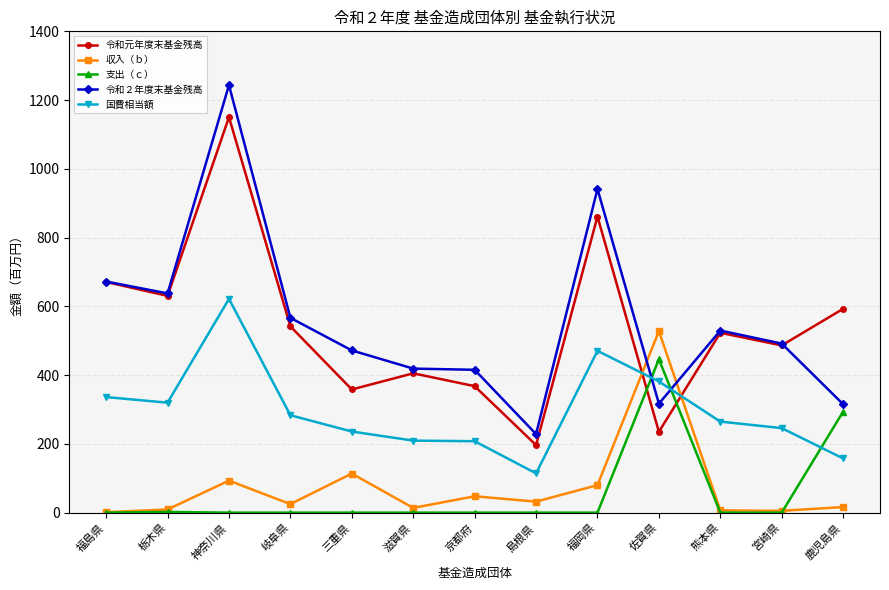

At which label does 令和元年度末基金残高 reach its peak?

神奈川県